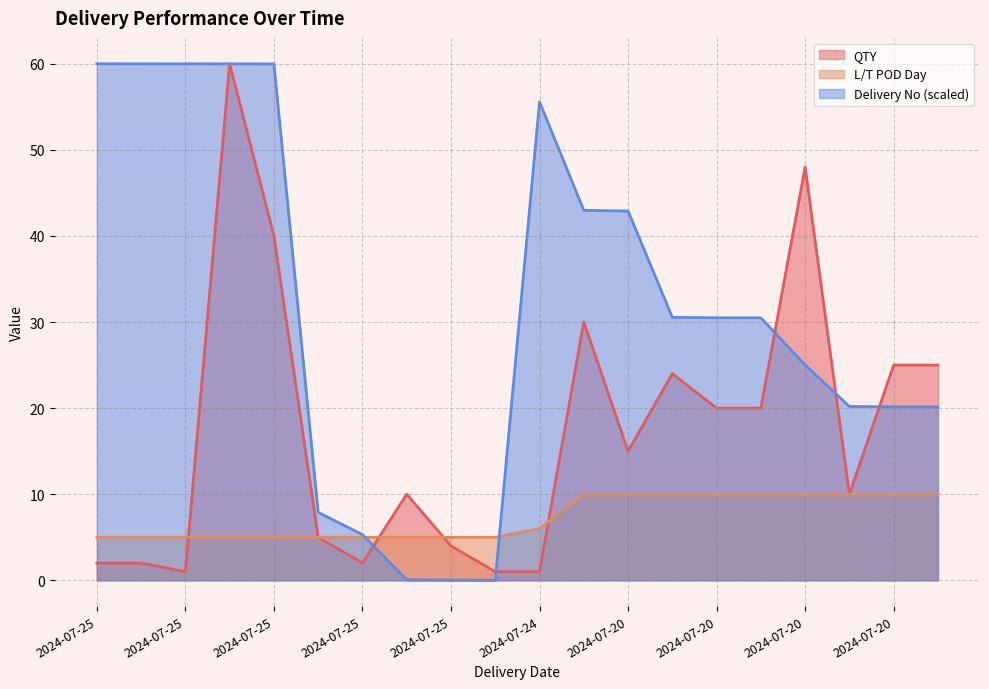

Which series ends up on top after the final intersection of Delivery No and QTY?

QTY